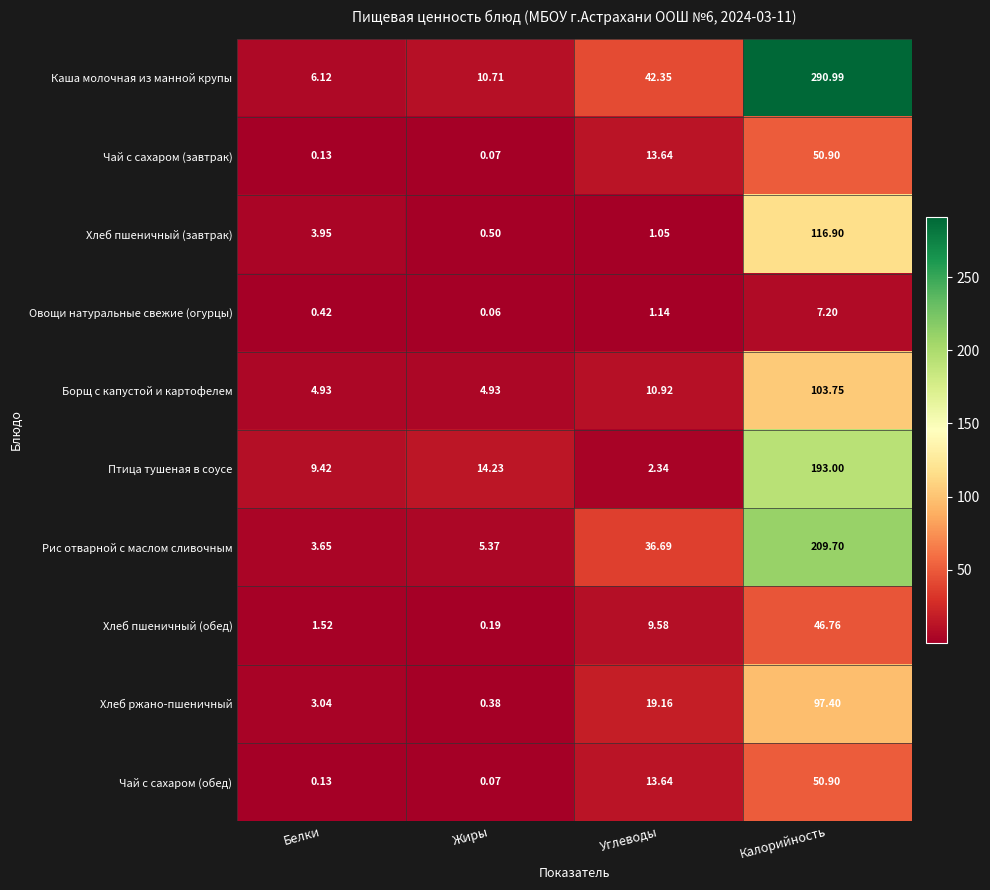

Where is Рис отварной с маслом сливочным nearest to the value 106?

Углеводы